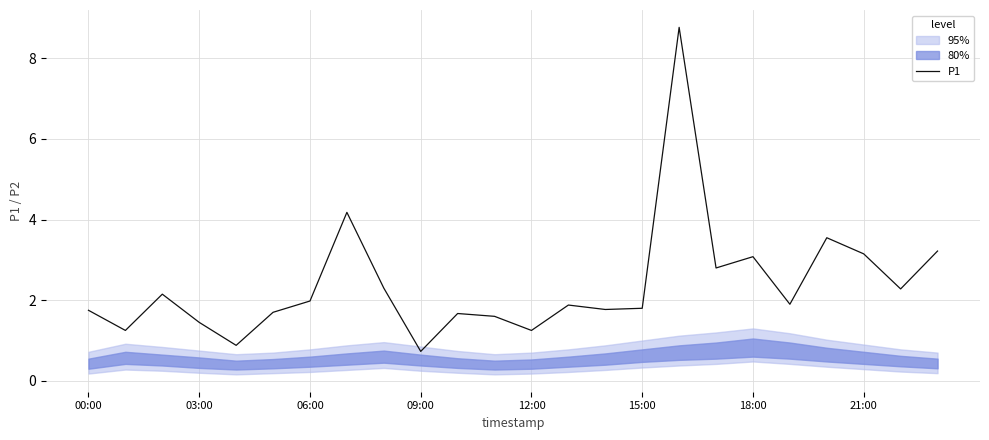

Which label corresponds to the largest value in the chart?

16